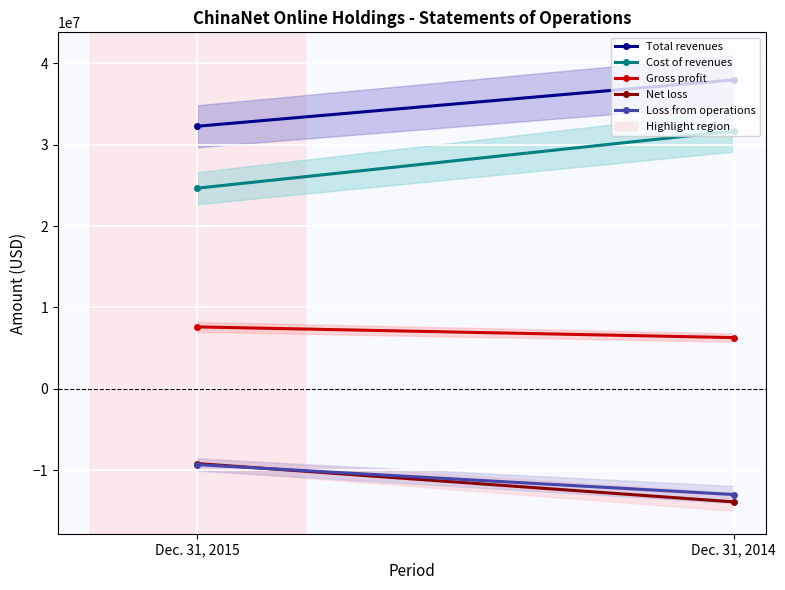

What is the average value of the Total revenues series?

35115500